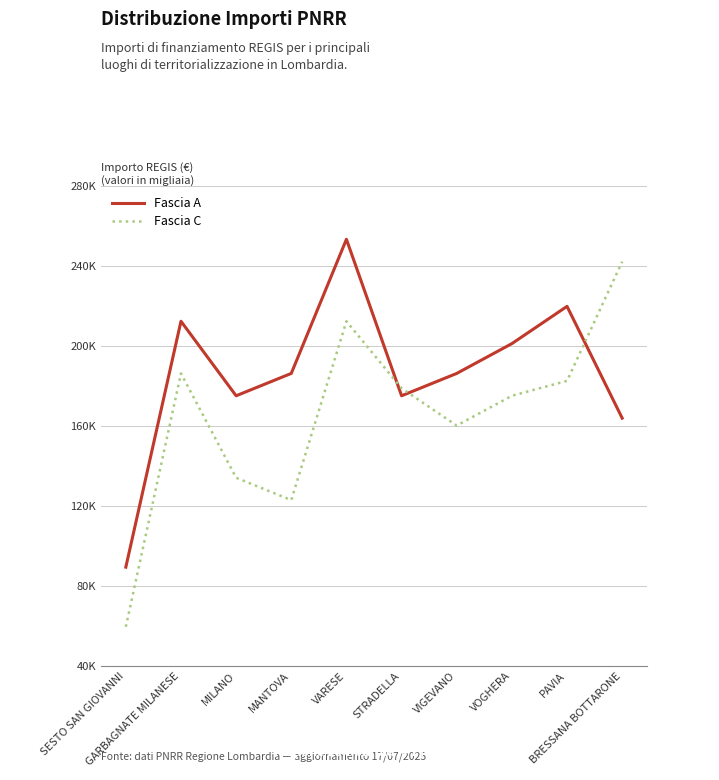

Rank the series by their average value, from highest to lowest.

Fascia A, Fascia C